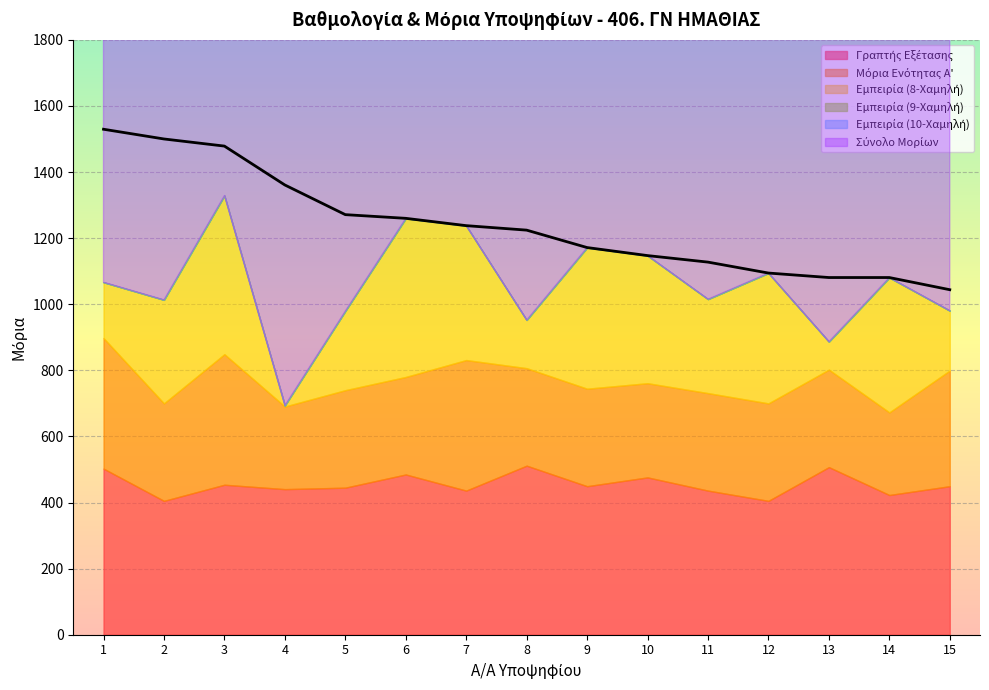

How many series are shown in this chart?

6